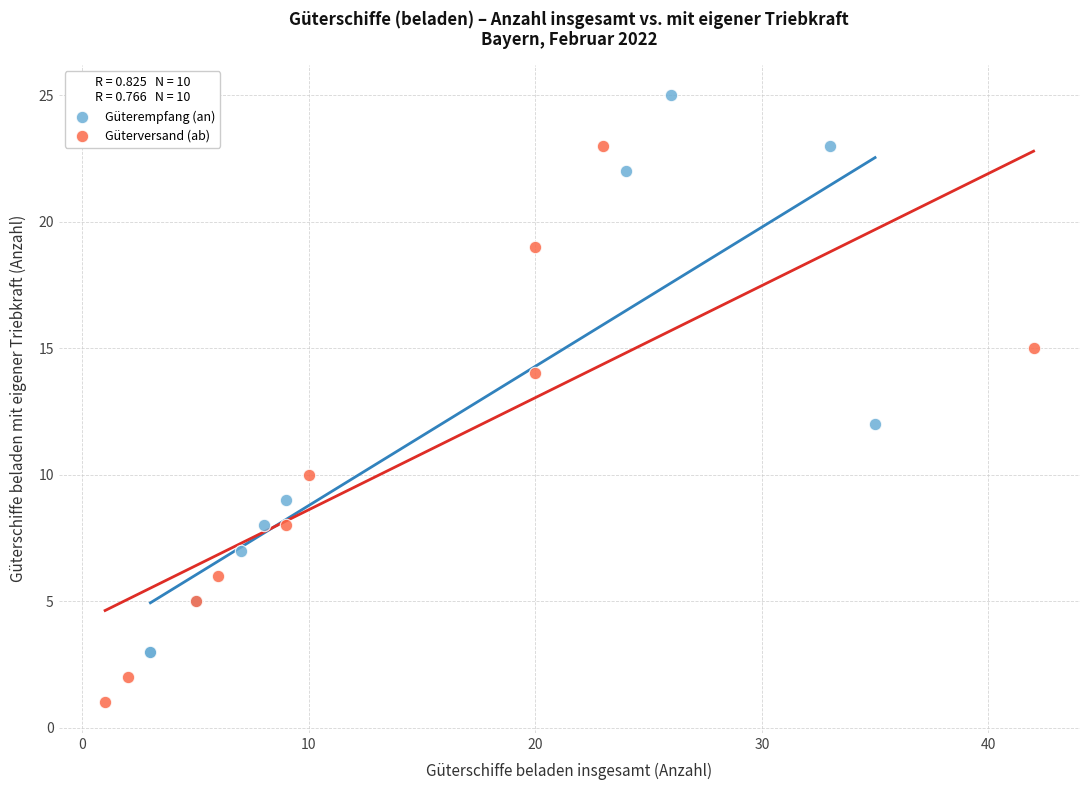

Which series reaches the minimum Y coordinate?

Güterversand (ab)